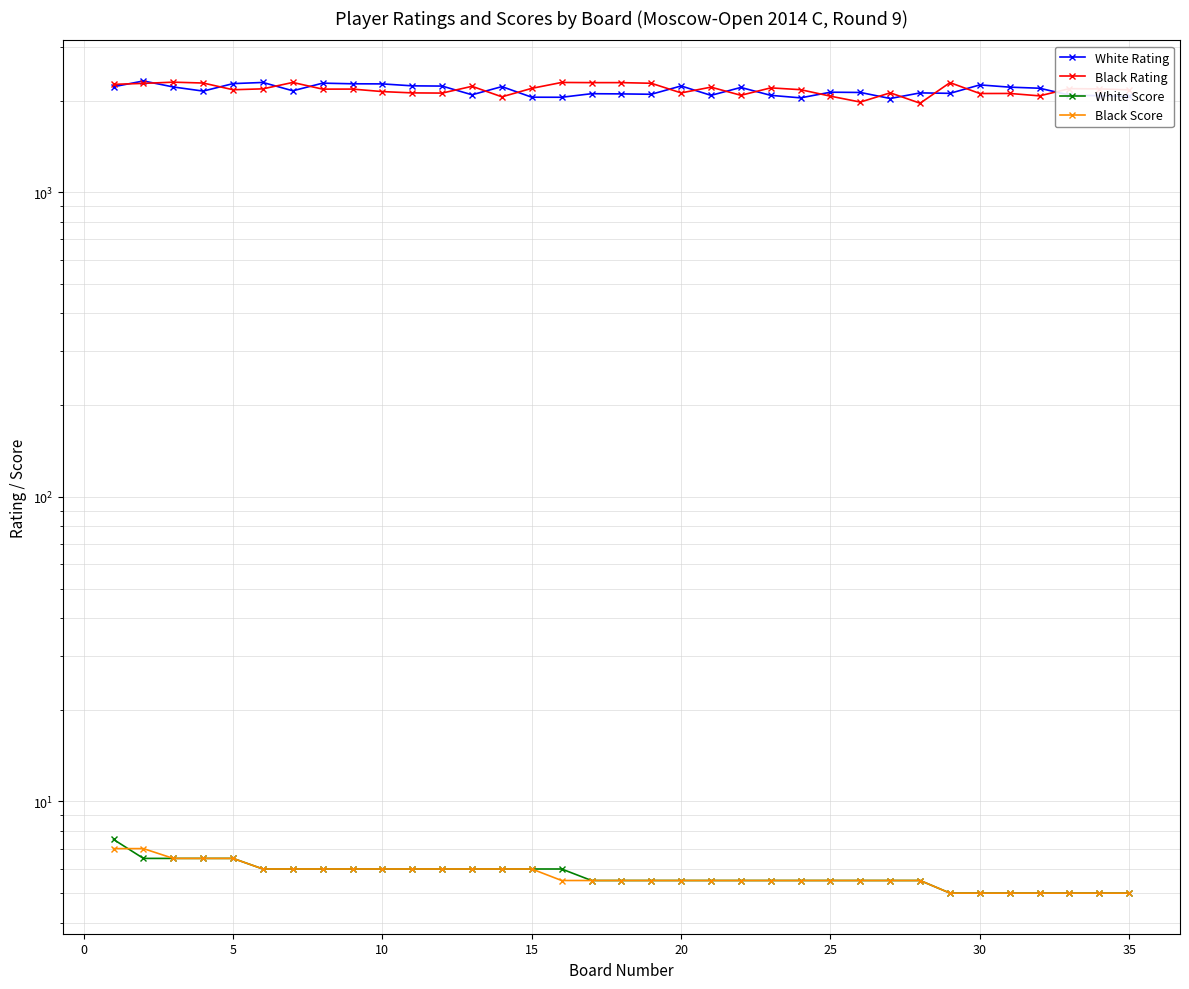

At how many categories does at least one series exceed 804?

35